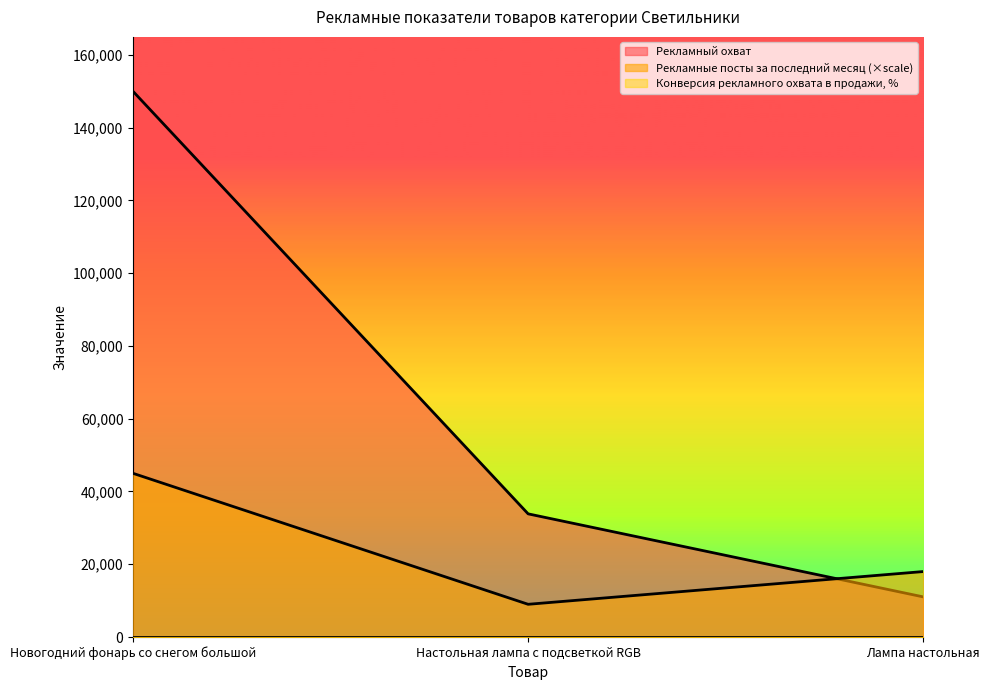

What is the difference between the maximum and minimum values in the Рекламные посты за последний месяц series?

35978.2